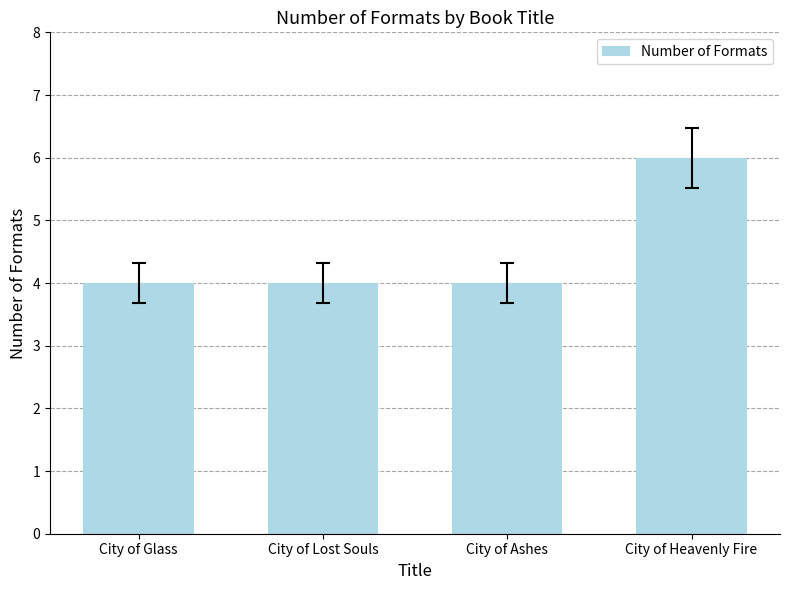

Does the chart contain any negative values?

No